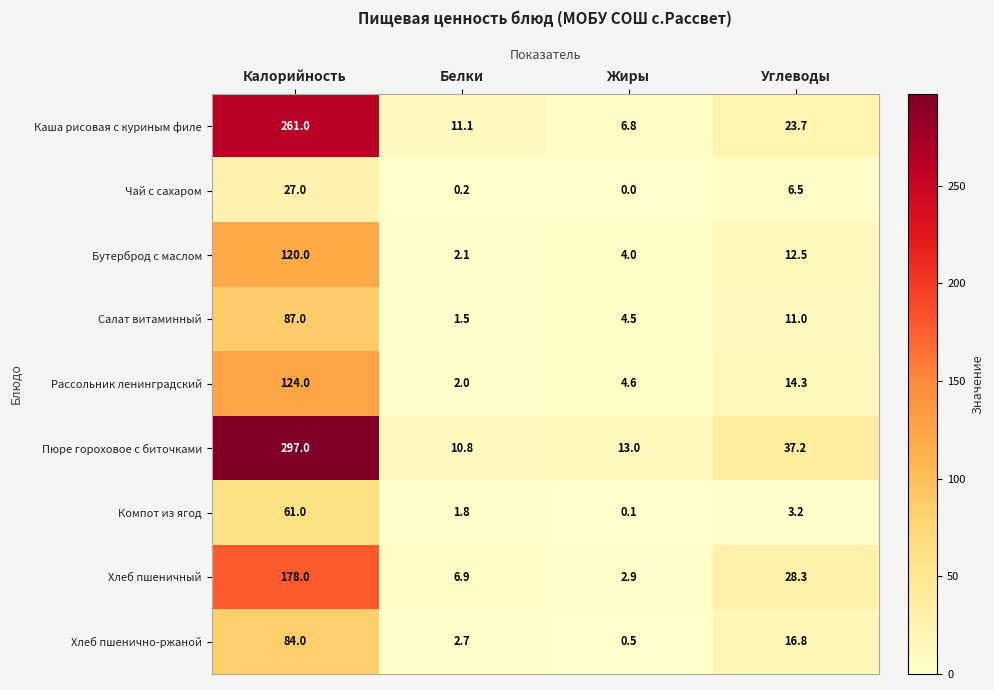

The Пюре гороховое с биточками series shows 3.3 at Жиры. True or false?

False